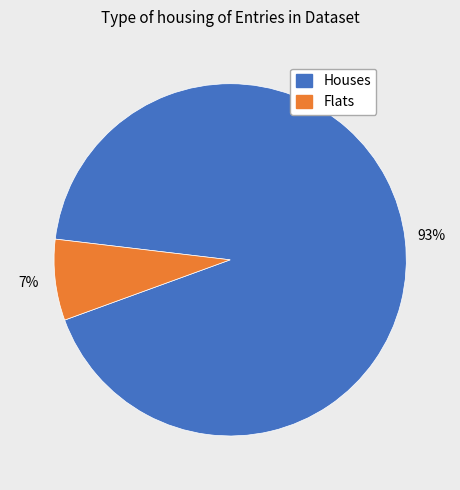

To the nearest percent, what is the average slice percentage?

50%